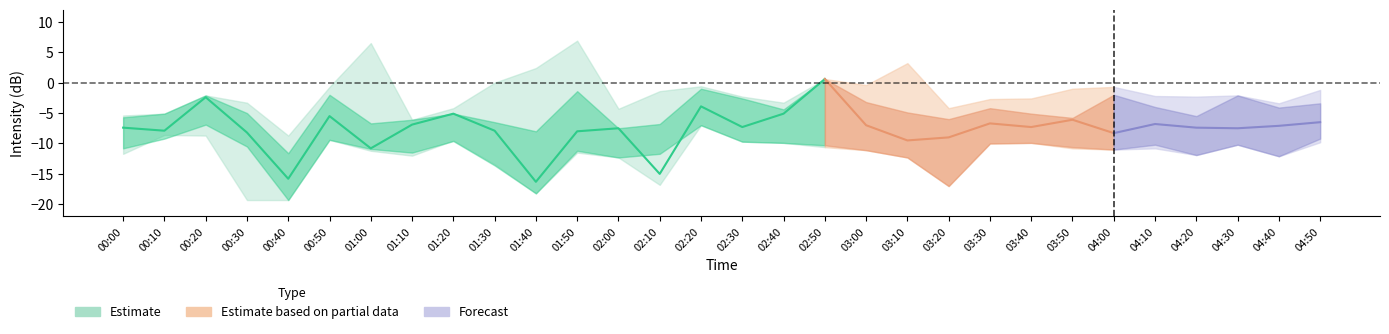

Reading right to left, what are all the values shown in this chart?

center: -6.5	-7.1	-7.5	-7.4	-6.8	-8.3	-6.1	-7.3	-6.7	-9.0	-9.5	-7.0	0.6	-5.1	-7.3	-3.9	-15.0	-7.5	-8.0	-16.3	-7.9	-5.1	-6.9	-10.8	-5.5	-15.8	-8.2	-2.4	-7.9	-7.4
upper1: -3.4	-4.1	-2.1	-5.5	-4.0	-2.0	-5.8	-5.1	-4.2	-6.0	-4.9	-3.2	0.6	-4.4	-2.6	-1.0	-6.8	-7.5	-1.4	-8.0	-6.5	-5.1	-6.1	-6.7	-2.0	-11.6	-5.0	-2.1	-5.1	-5.7
lower1: -9.2	-12.1	-10.2	-11.9	-10.2	-11.0	-10.6	-9.9	-10.0	-17.0	-12.3	-11.1	-10.3	-9.9	-9.7	-7.0	-11.7	-12.3	-11.2	-18.2	-13.6	-9.6	-11.5	-10.9	-9.4	-19.3	-10.5	-6.9	-9.2	-10.8
upper2: -1.2	-3.4	-2.1	-2.3	-2.2	-0.7	-1.0	-2.6	-2.7	-4.2	3.2	-0.4	0.6	-3.3	-2.3	-0.6	-1.4	-4.3	6.9	2.4	-0.0	-4.2	-6.1	6.5	-0.7	-8.7	-3.3	-2.1	-5.1	-5.4
lower2: -9.8	-12.1	-10.2	-11.9	-10.8	-11.0	-10.8	-9.9	-10.0	-17.0	-12.3	-11.1	-10.6	-9.9	-9.7	-7.0	-16.8	-12.3	-11.5	-18.2	-13.4	-9.5	-12.0	-11.2	-9.4	-19.3	-19.3	-8.7	-8.6	-11.7